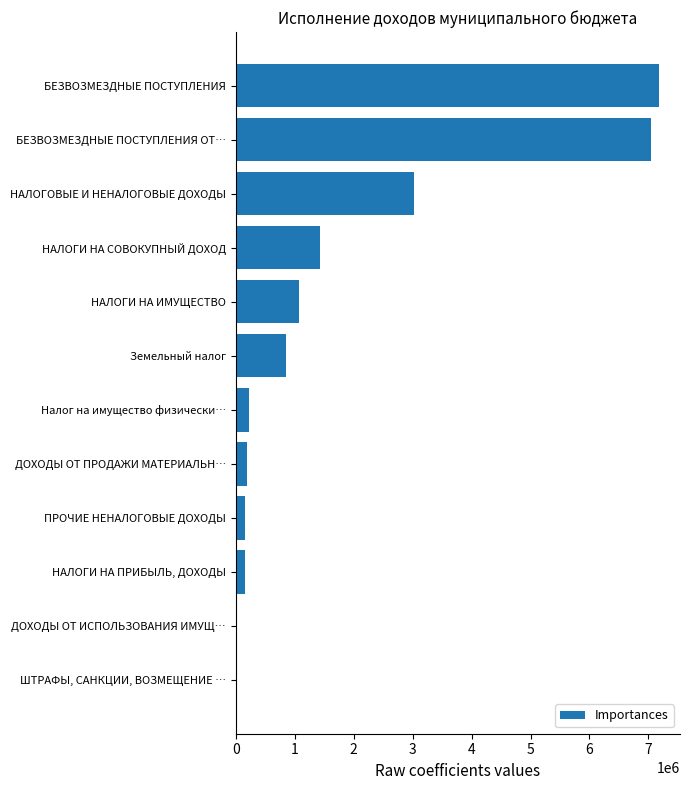

Are the bars horizontal?

Yes